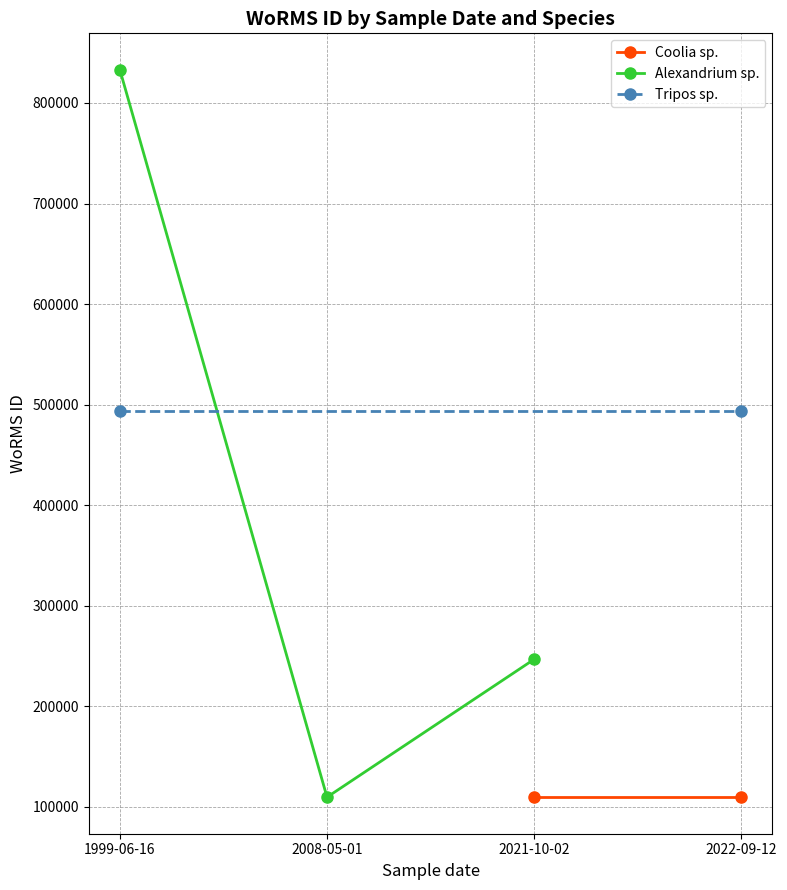

Is it true that Alexandrium sp. equals 1285064 at 2022-09-12?

False